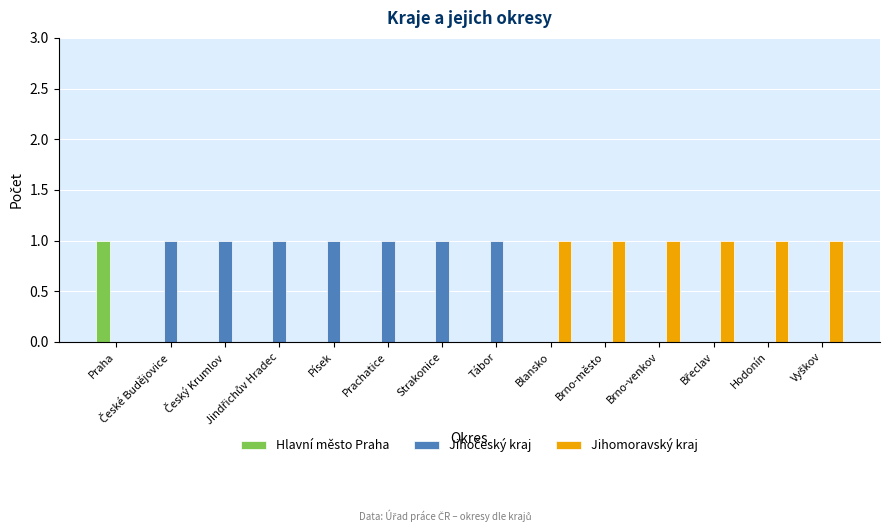

What is the sum of all Jihomoravský kraj values?

6